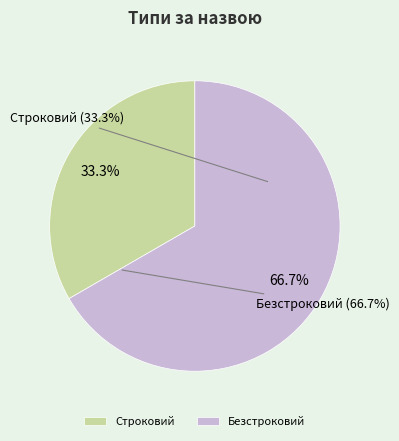

To the nearest percent, what percentage of the pie is Безстроковий?

67%